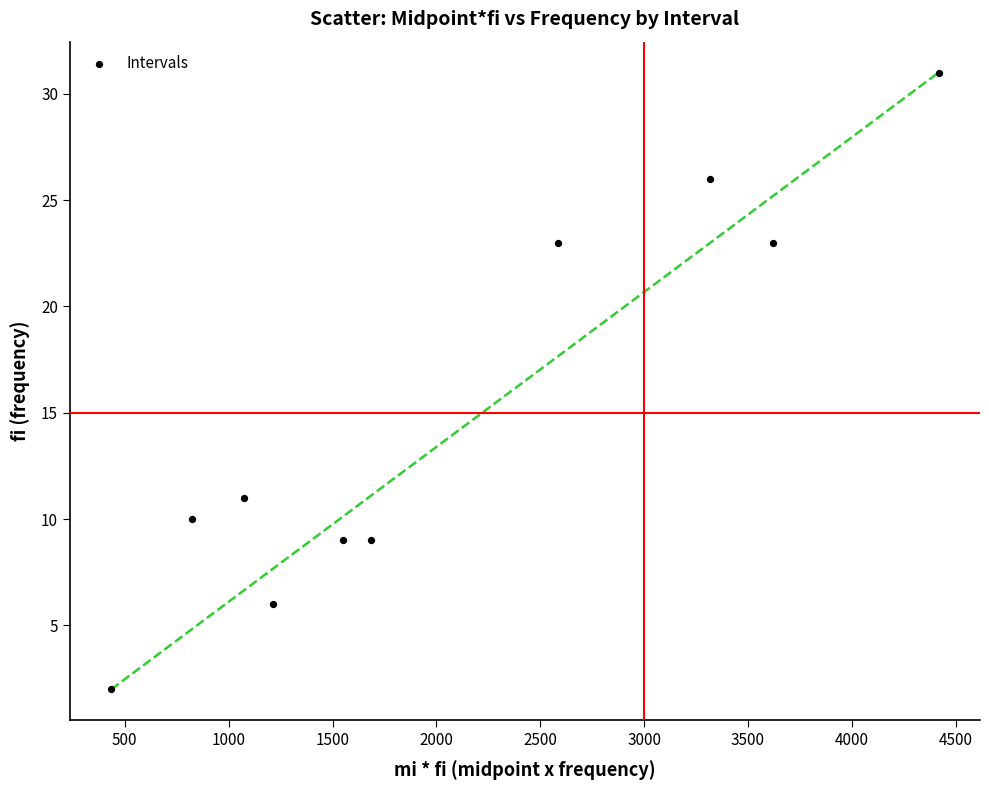

What Y value in the scatter plot is closest to 16?

11